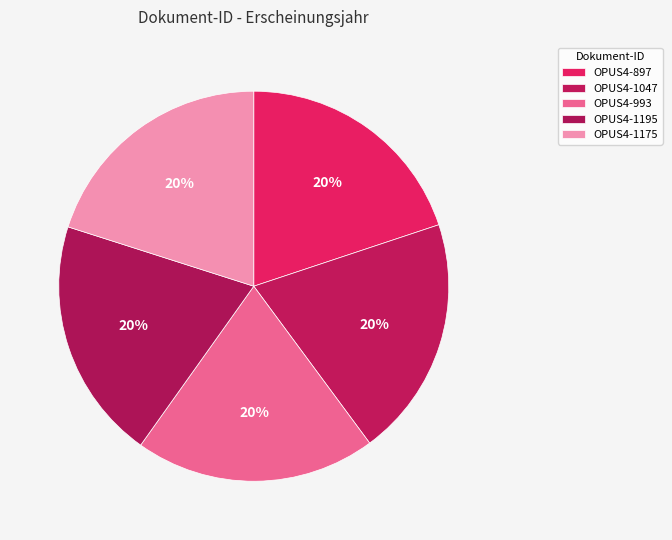

Is there any slice that represents more than half of the pie?

No